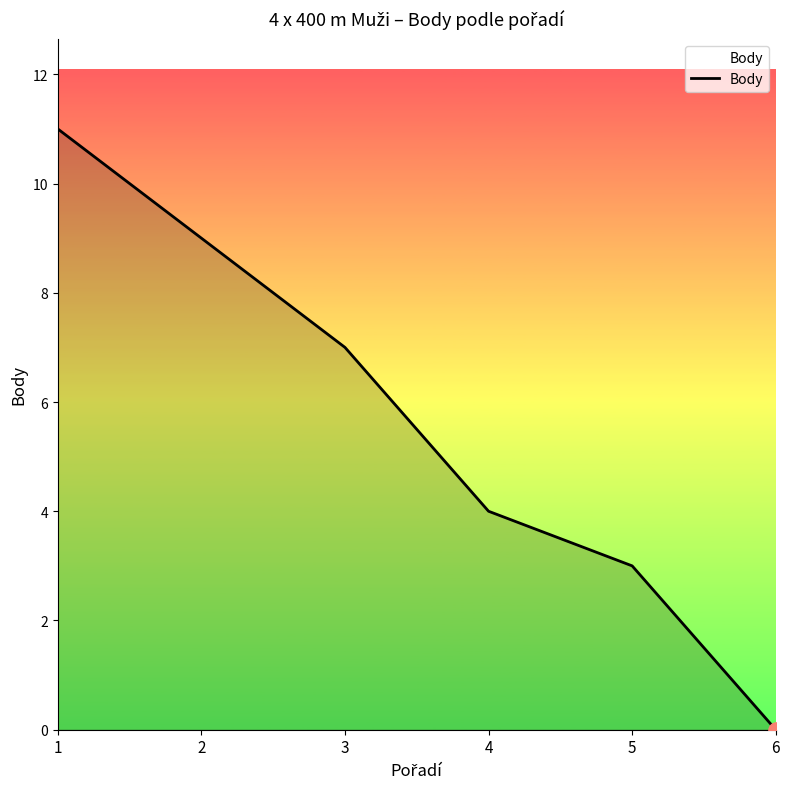

Which has a higher value, 4 or 6?

4